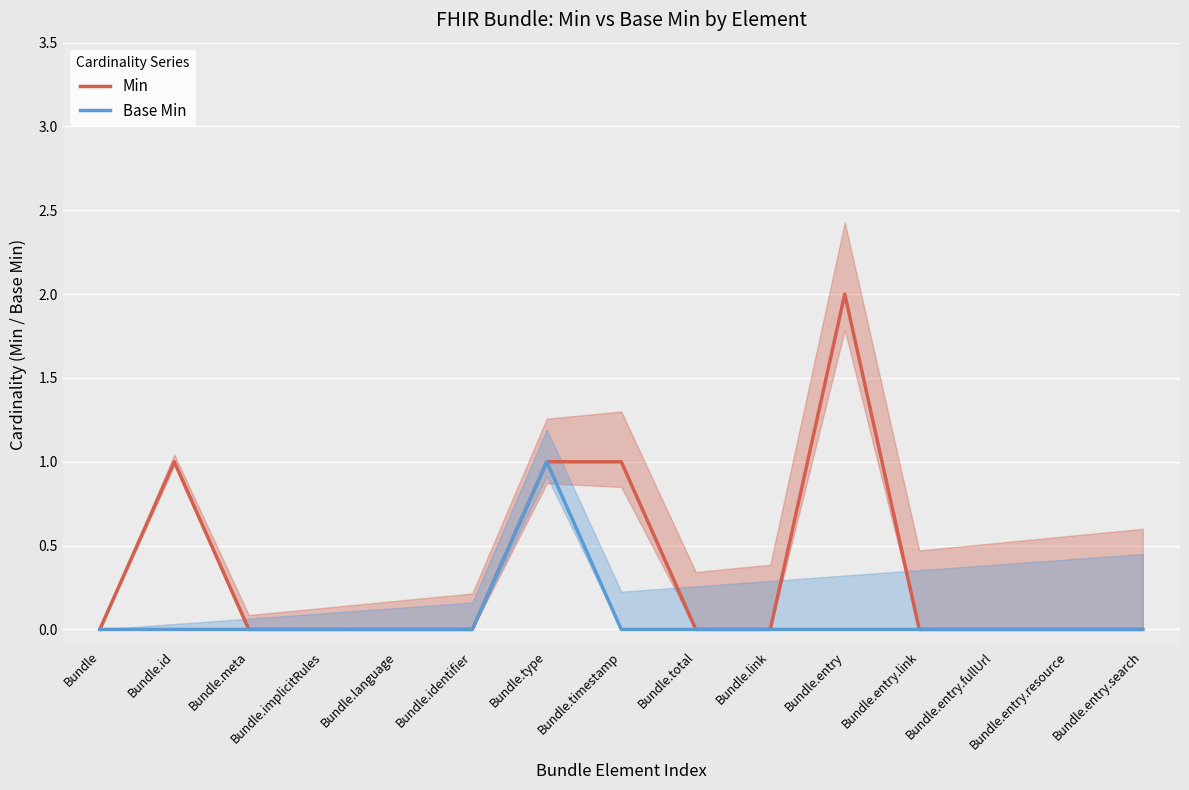

List the series in order of their overall mean, highest first.

Min, Base Min